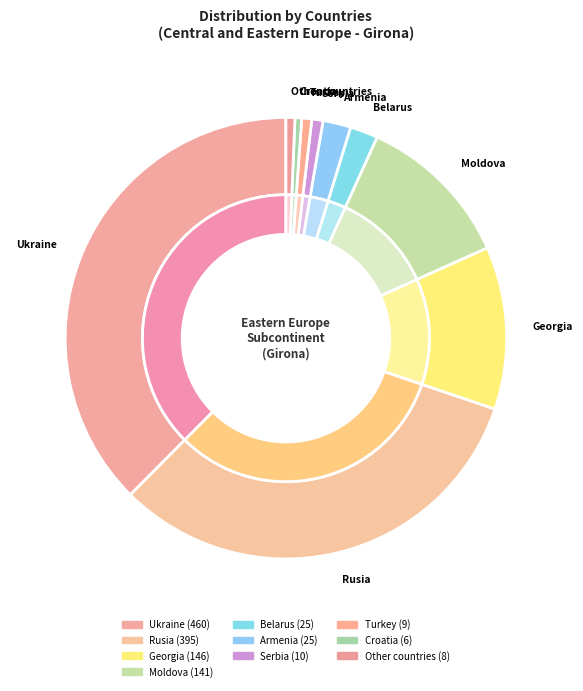

Which has a higher value, Ukraine or Other countries?

Ukraine